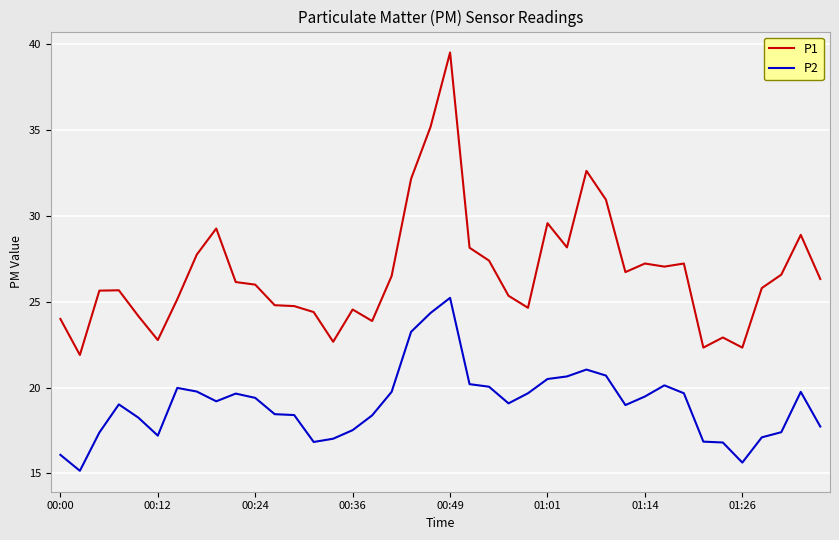

True or false: P2 and P1 cross at least once.

False